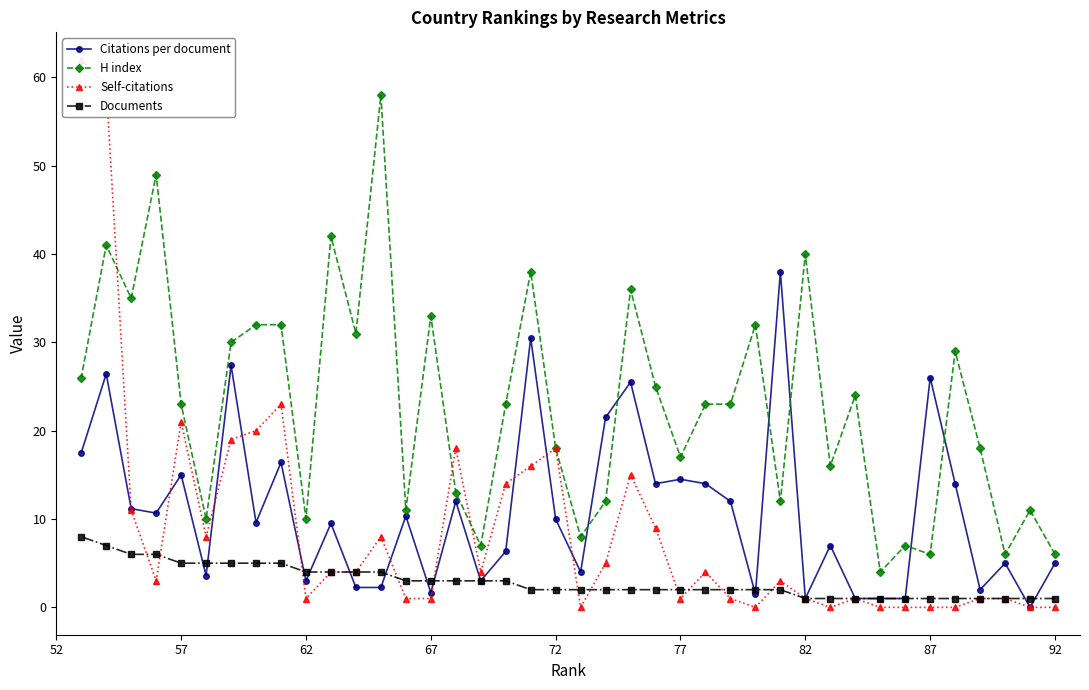

The Documents series shows 2.0 at 77. True or false?

True